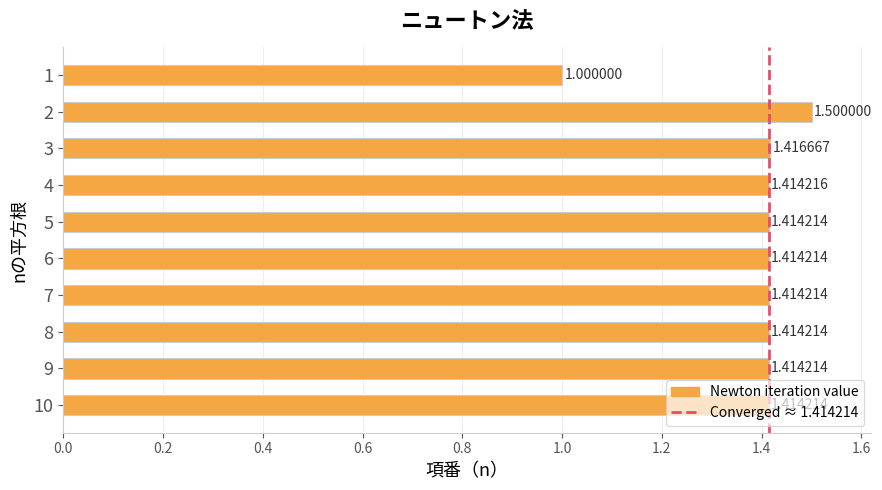

What is the difference between the maximum and minimum values?

0.5